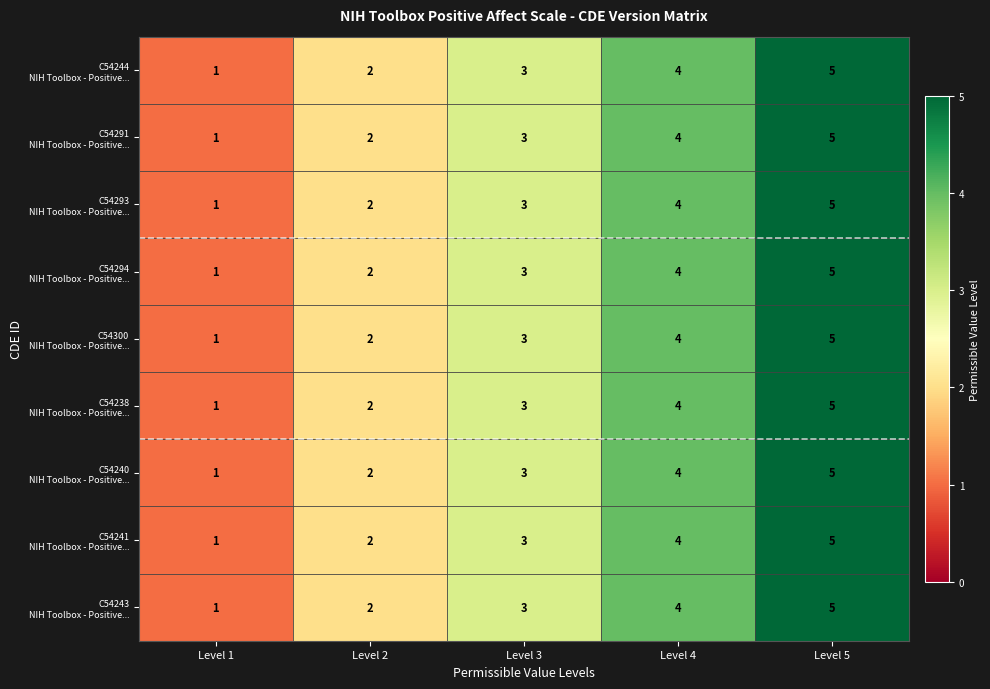

At which category is the sum across all series the highest?

Level 5